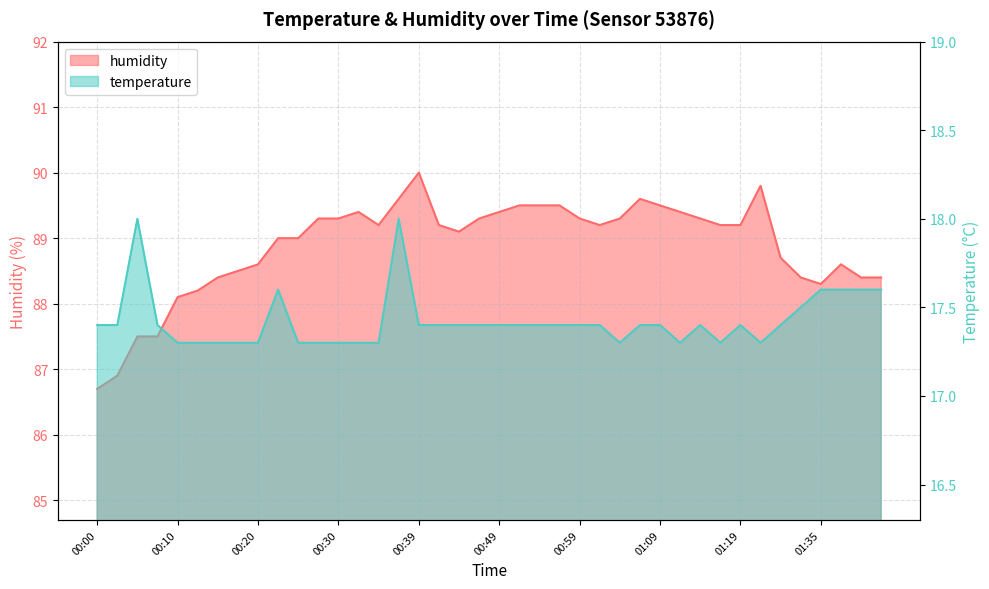

What is the difference between the maximum and minimum values in the humidity series?

3.3